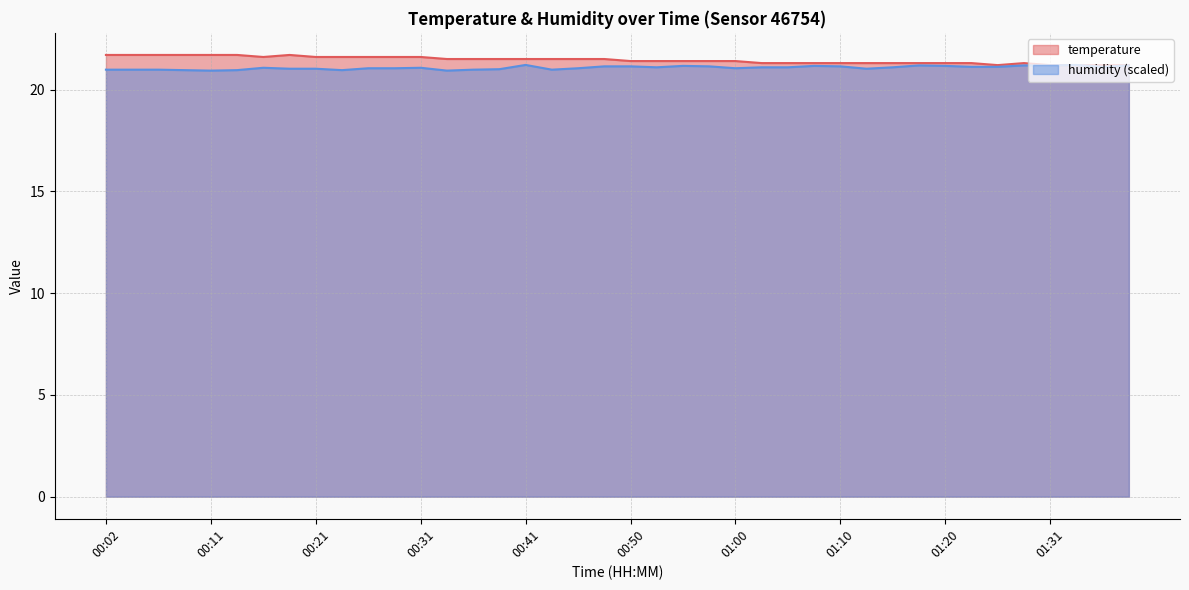

List the series in order of their overall mean, highest first.

temperature, humidity (scaled)